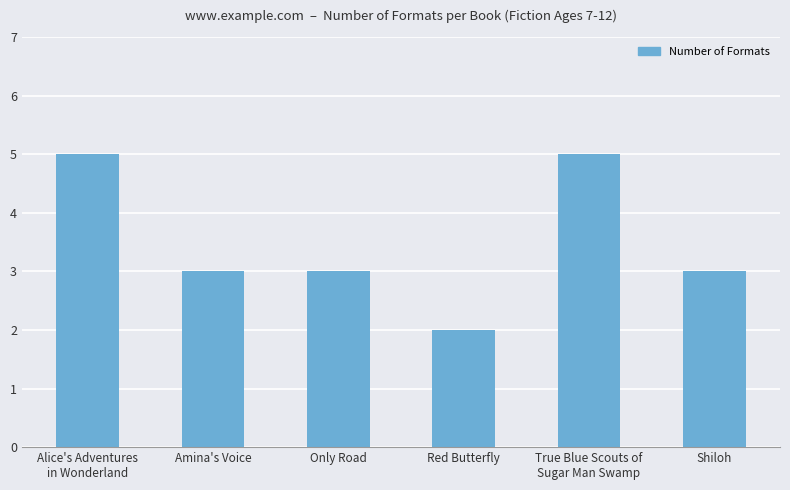

What is the approximate value at Only Road?

3